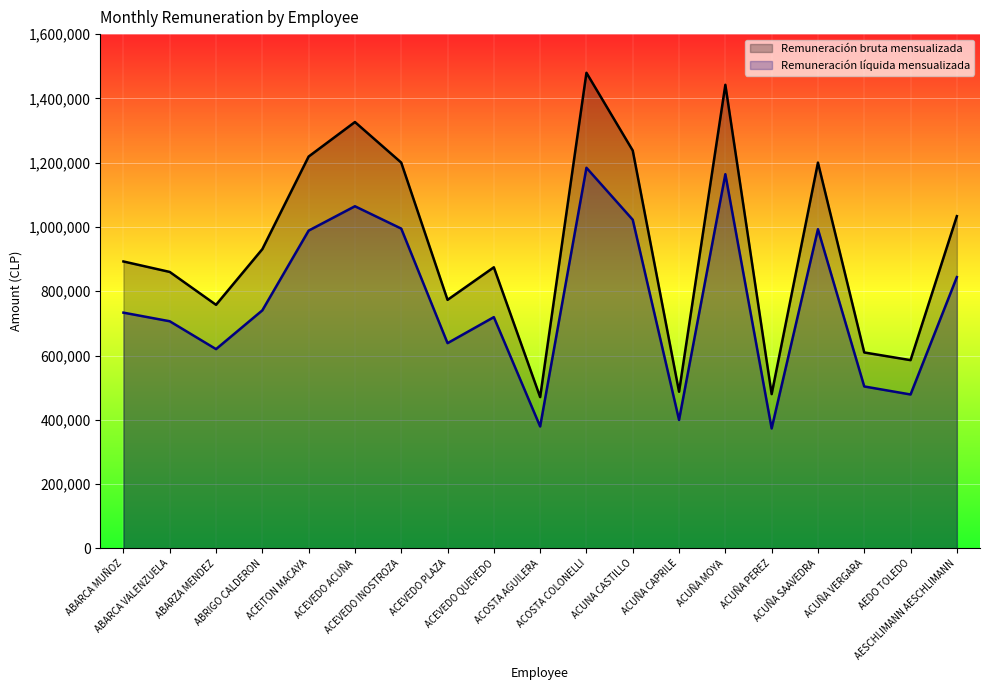

True or false: Remuneración bruta mensualizada has a value of 487397 at ACUÑA CAPRILE.

True